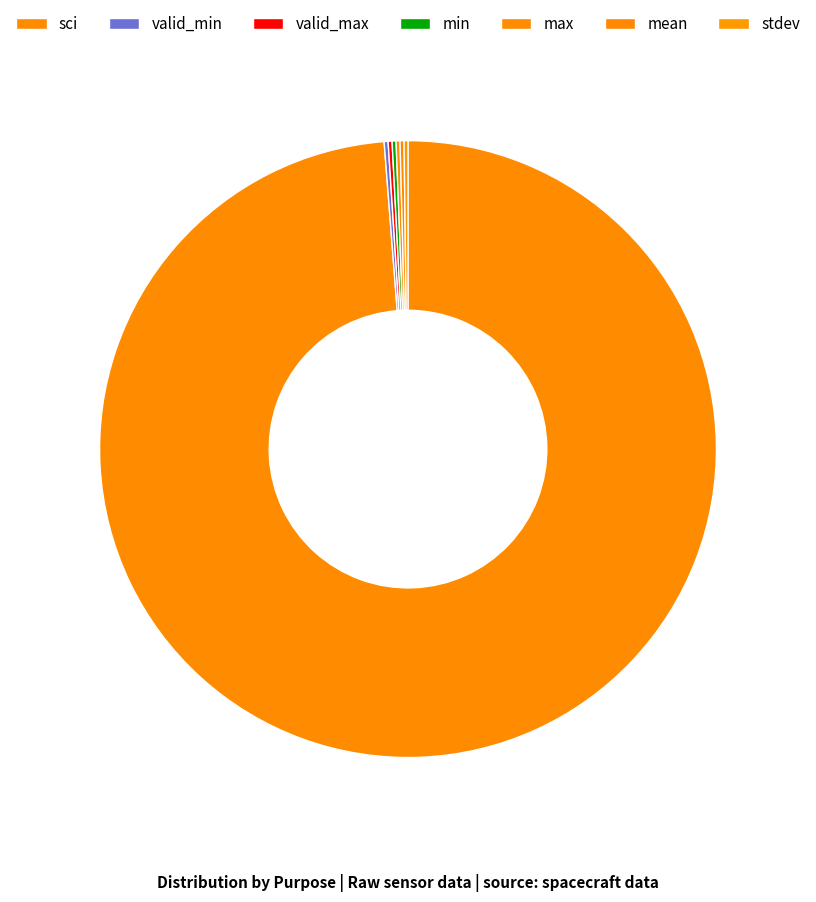

Do sci and max together represent more than half of the pie?

Yes